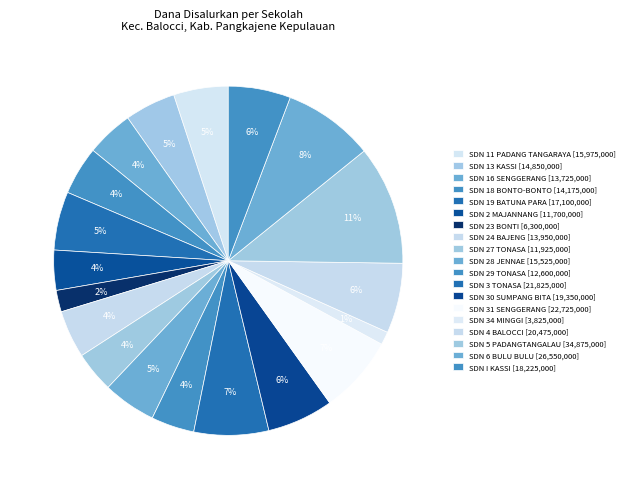

Which slice is the largest?

SD NEGERI 5 PADANGTANGALAU